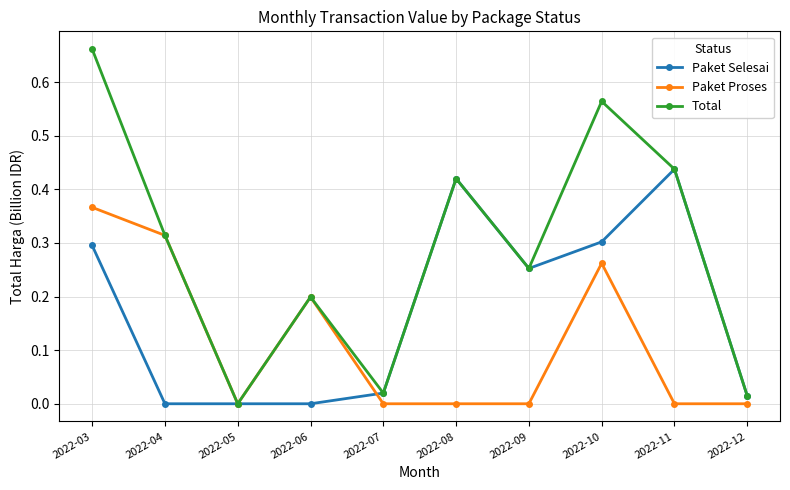

Where is the first local maximum for Total?

2022-06